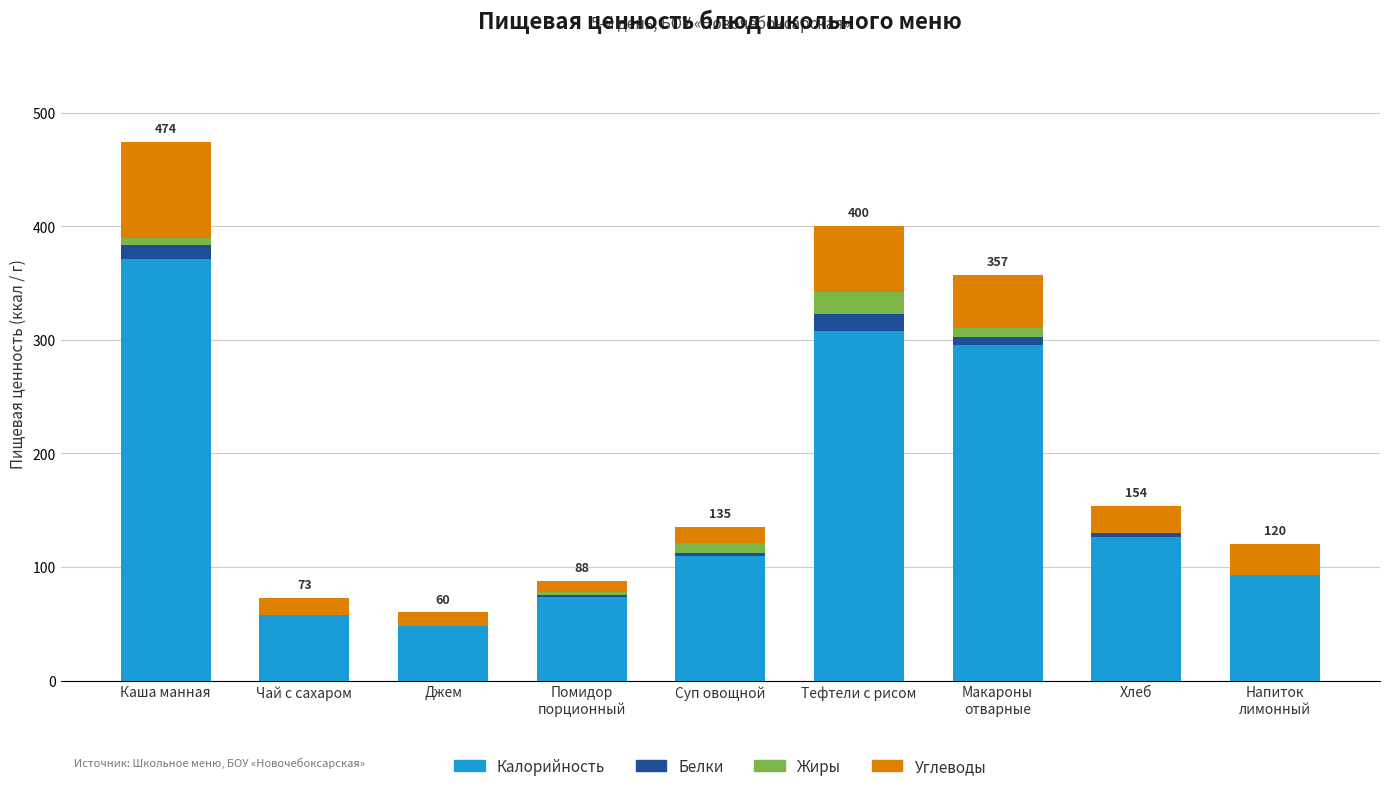

Does the chart contain stacked bars?

Yes